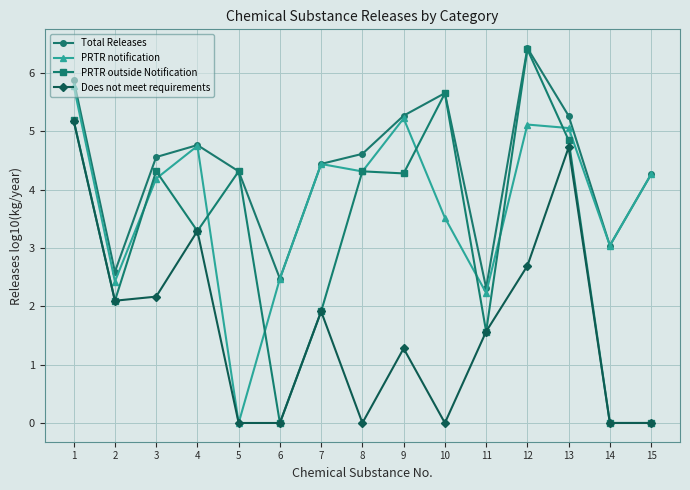

Which series has the largest range (max minus min)?

PRTR outside Notification